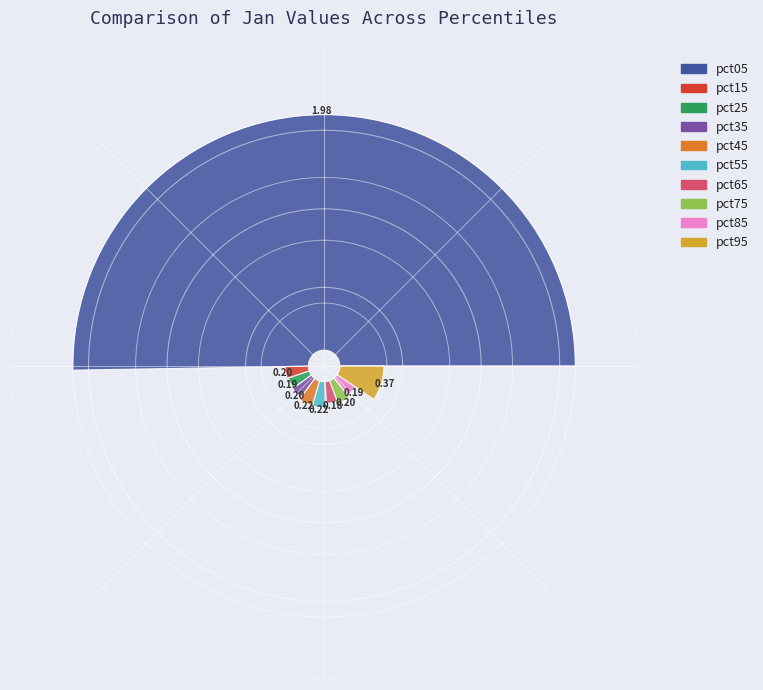

Does any single category account for the majority?

Yes